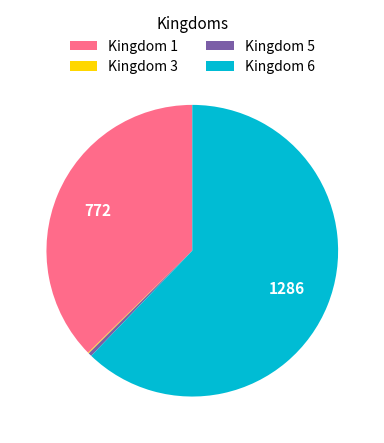

Which category has the biggest portion of the pie?

Kingdom 6